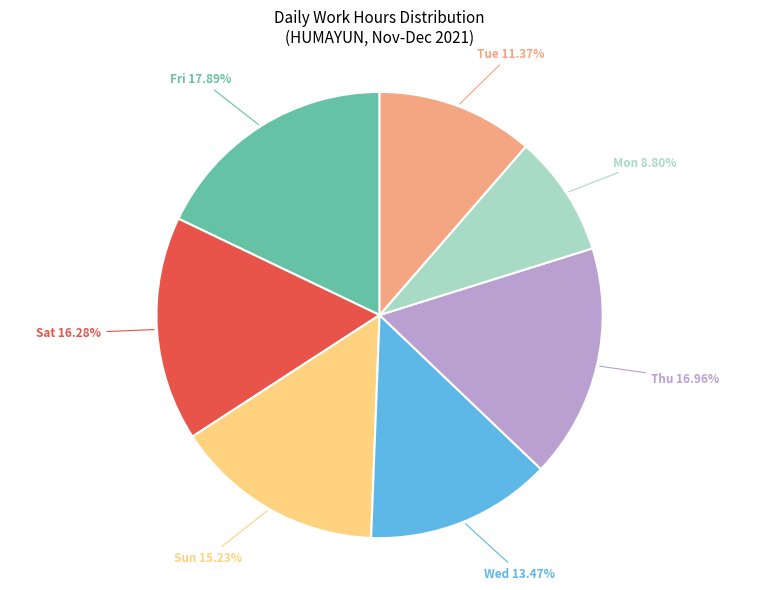

Does any single category account for the majority?

No